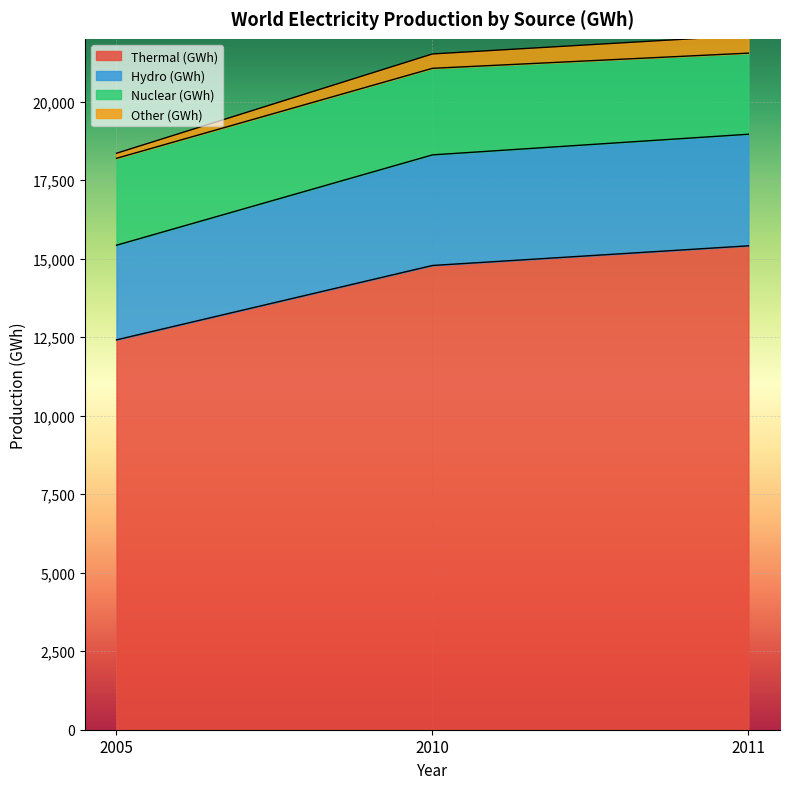

What is the difference between the maximum and second lowest values in the Thermal (GWh) series?

626